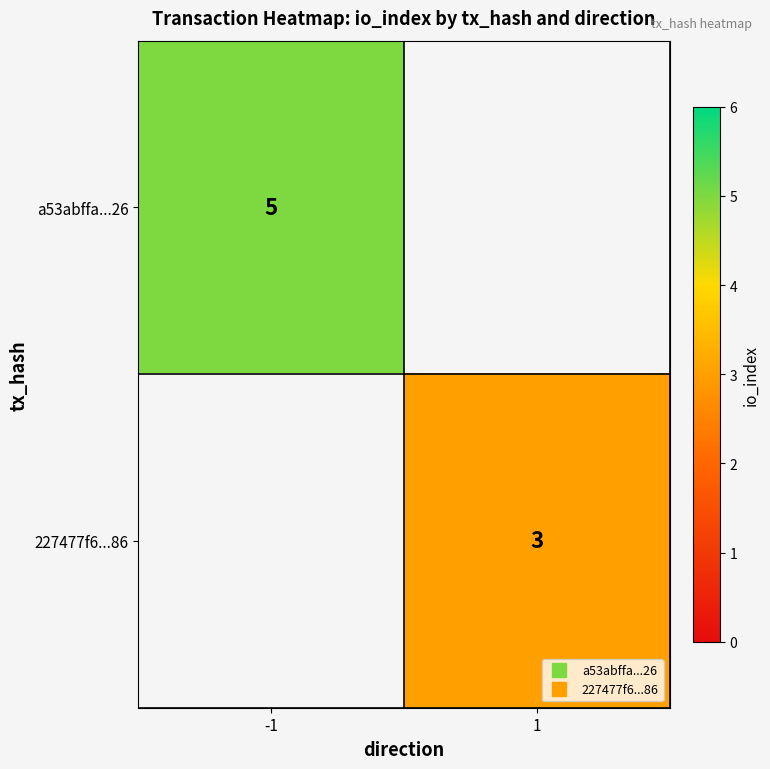

At 1, list the series in order from smallest to largest.

a53abffa...26, 227477f6...86